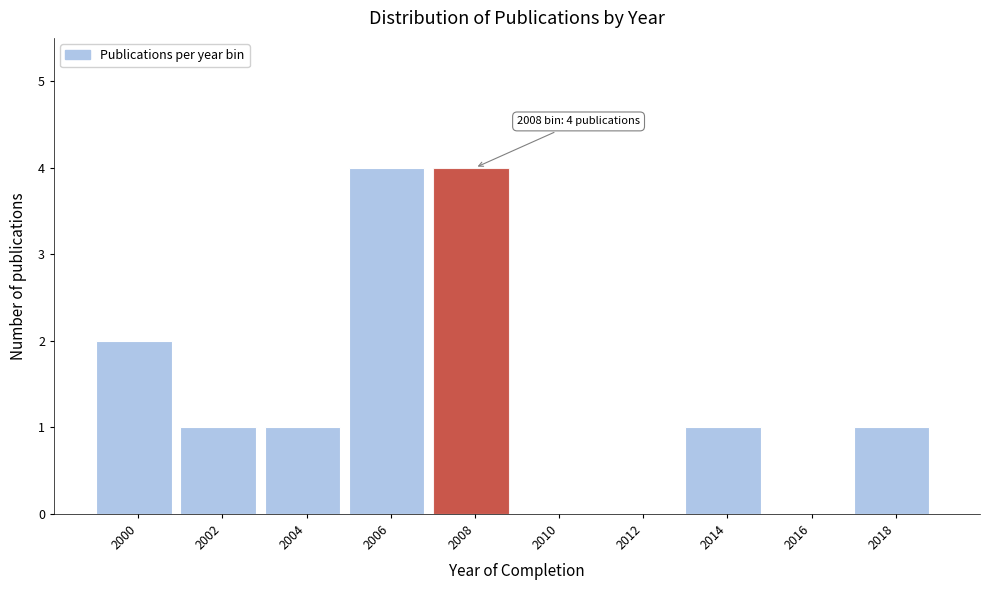

Reading left to right, extract all data points from this chart.

2000=2	2002=1	2004=1	2006=4	2008=4	2010=0	2012=0	2014=1	2016=0	2018=1